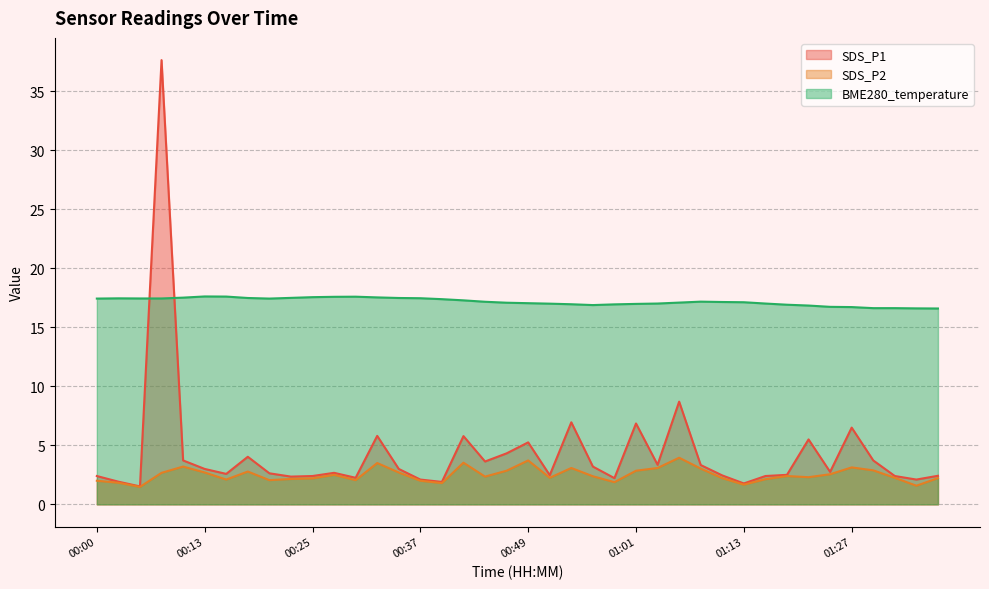

True or false: BME280_temperature and SDS_P2 cross at least once.

False